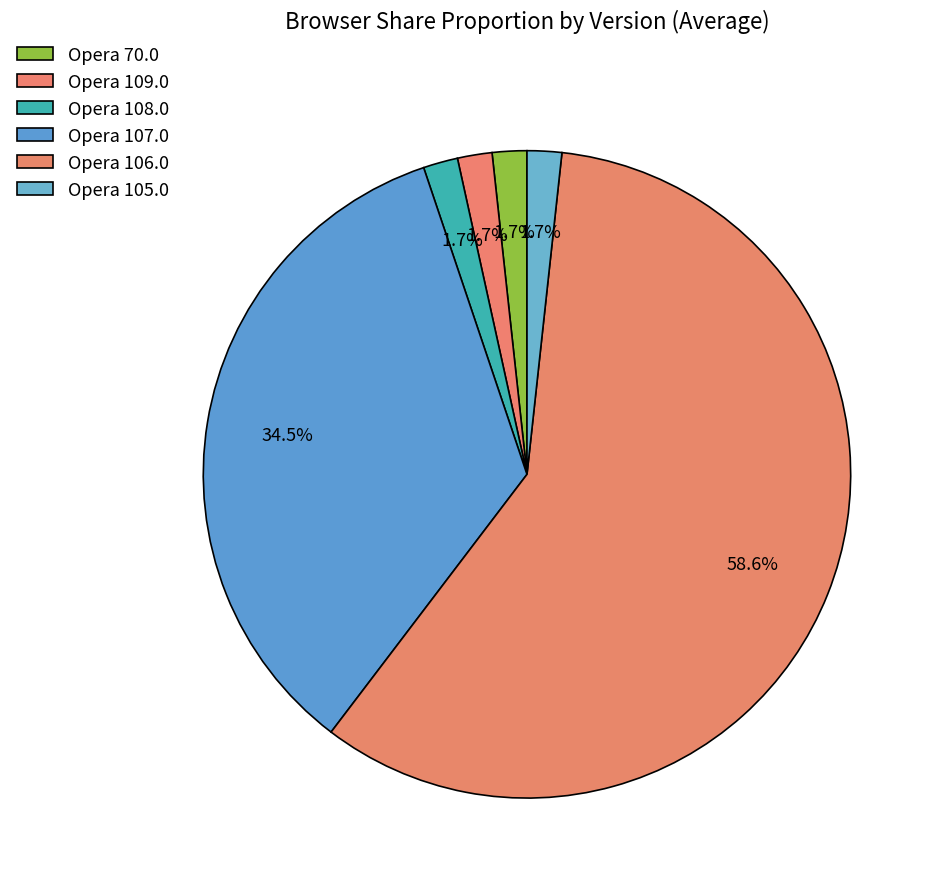

Does any single category account for the majority?

Yes